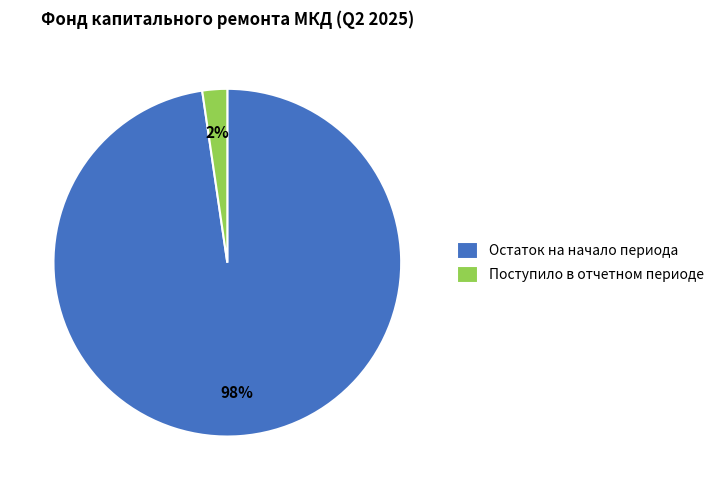

What is the smallest slice in the pie chart?

Поступило в отчетном периоде